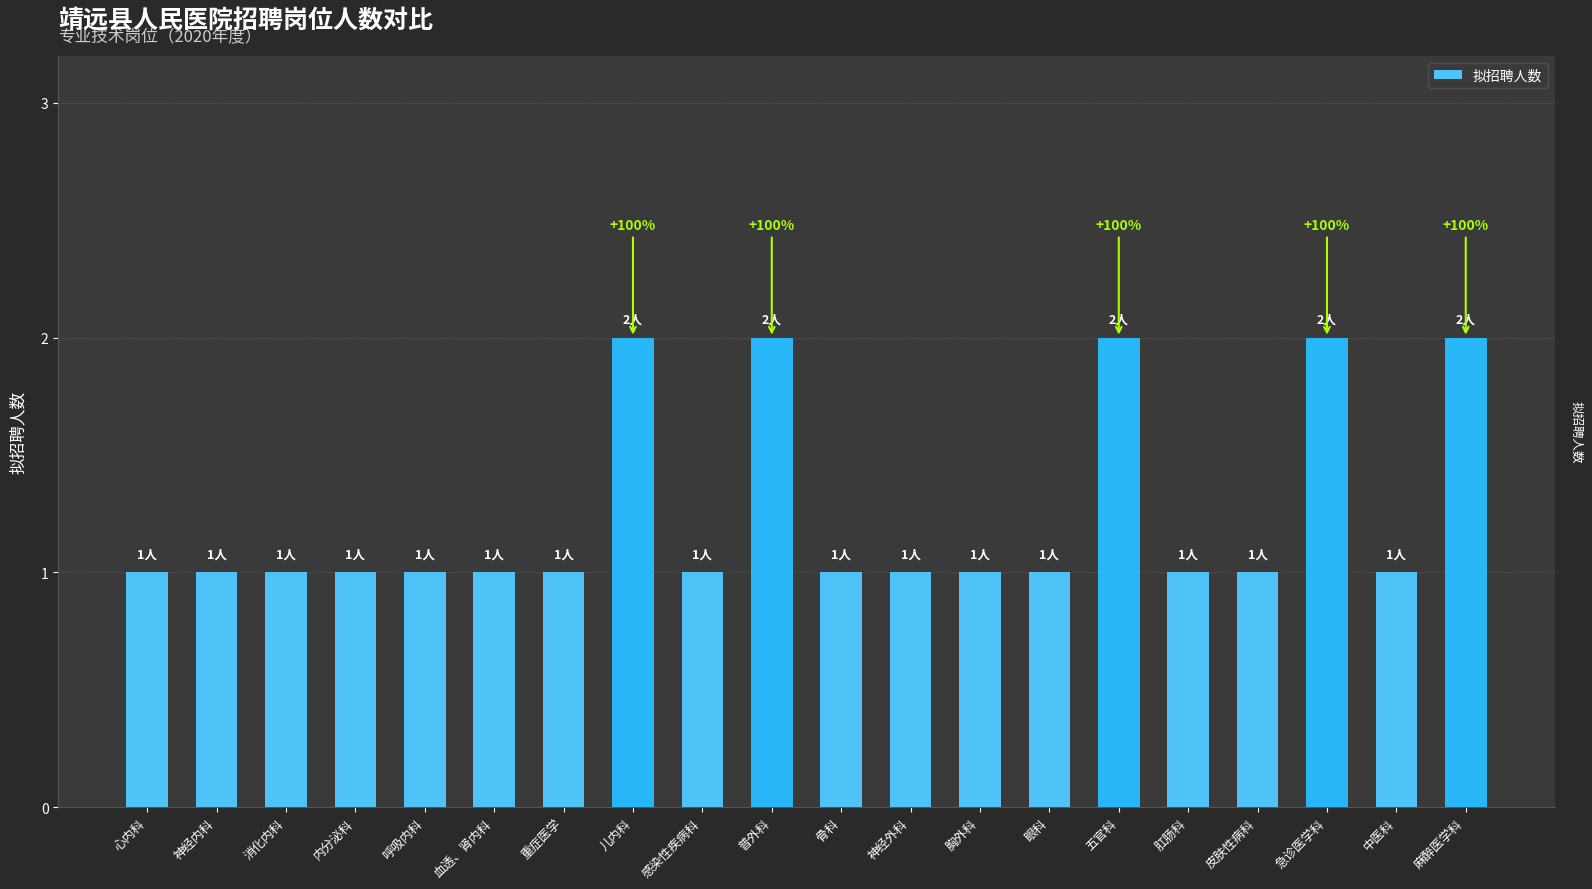

What is the ratio of the value at 神经内科 to the value at 消化内科?

1.0